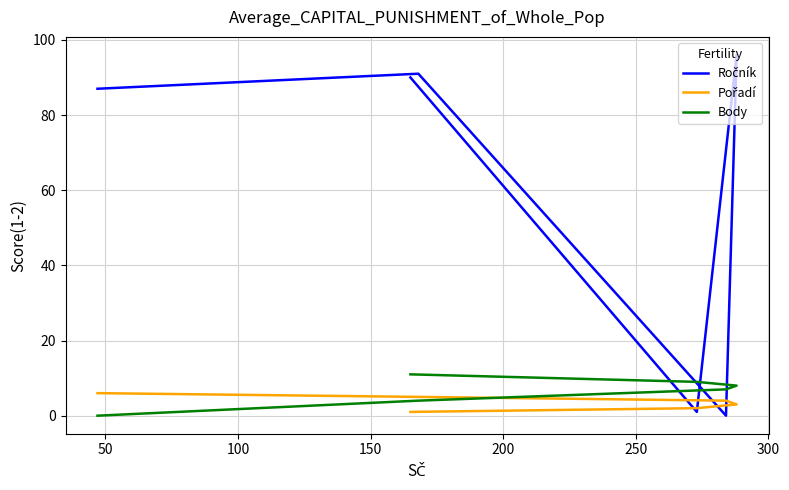

Reading left to right, what are all the values shown in this chart?

Ročník: 90	1	96	0	91	87
Pořadí: 1	2	3	4	5	6
Body: 11	9	8	7	4	0